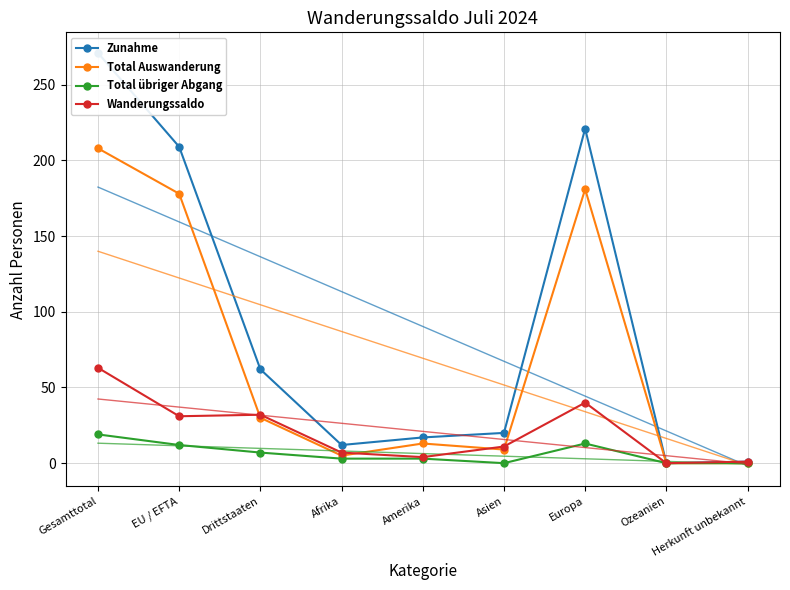

What is the spread (max minus min) of values at Europa?

208